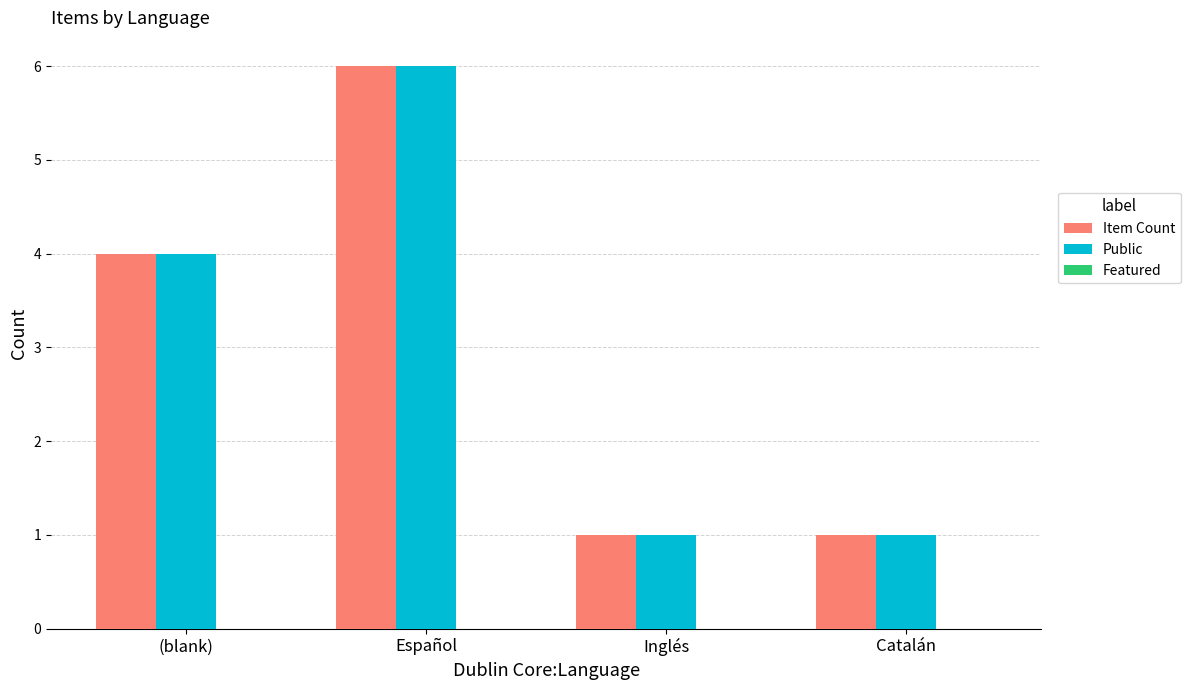

At which label does Item Count reach its peak?

Español